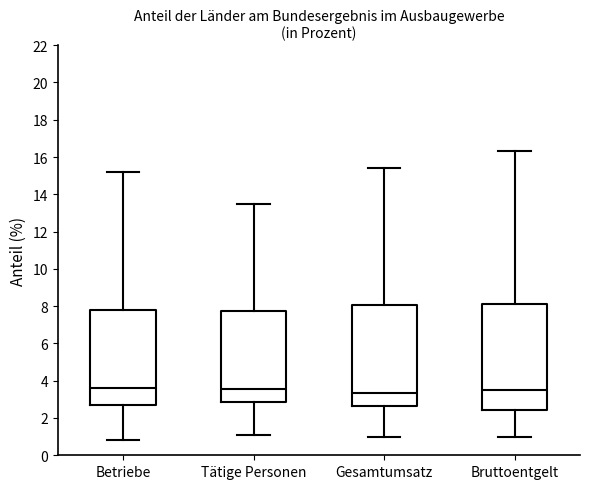

Where does the upper whisker of the box for Betriebe end on the y-axis? The values are not printed on the chart, so give them approximately, as read against the axis.

15.2